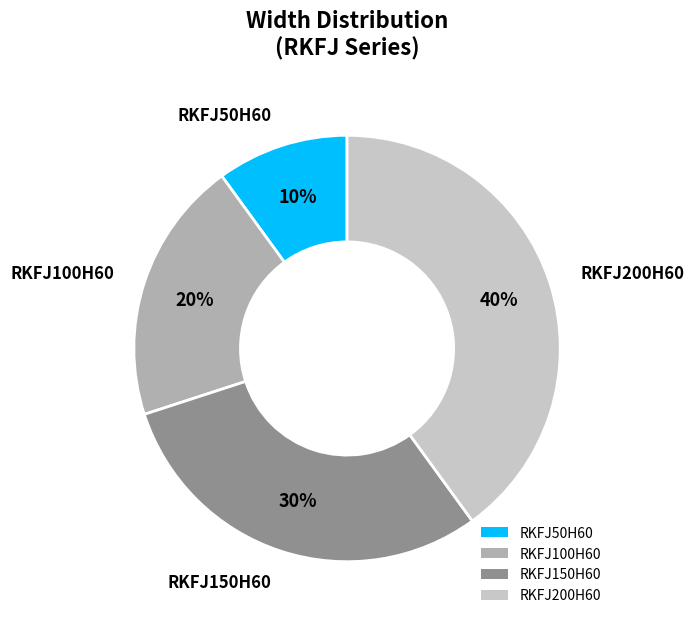

Which category has the biggest portion of the pie?

RKFJ200H60